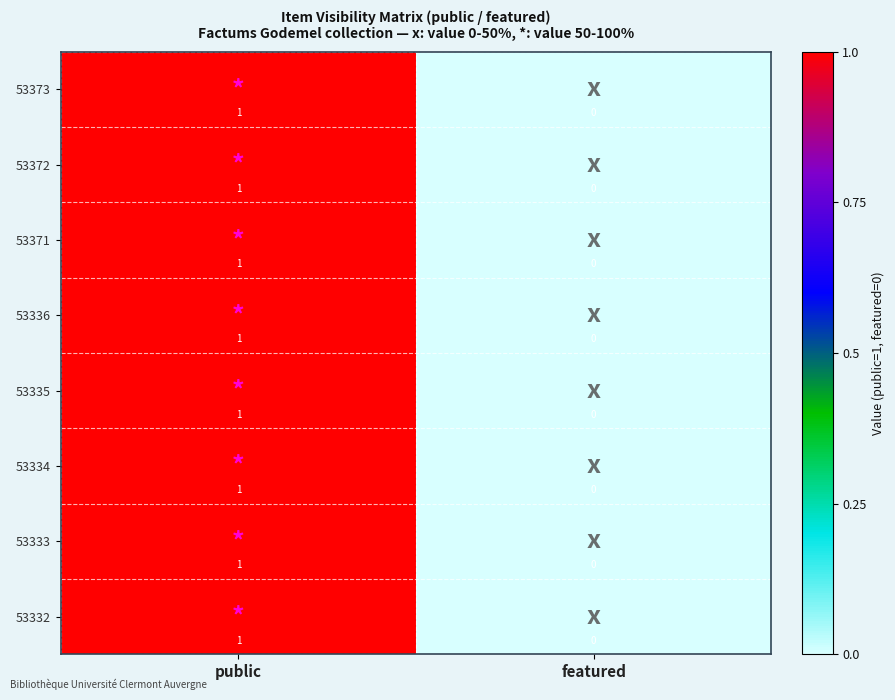

At which label is 53371 closest to 0?

featured